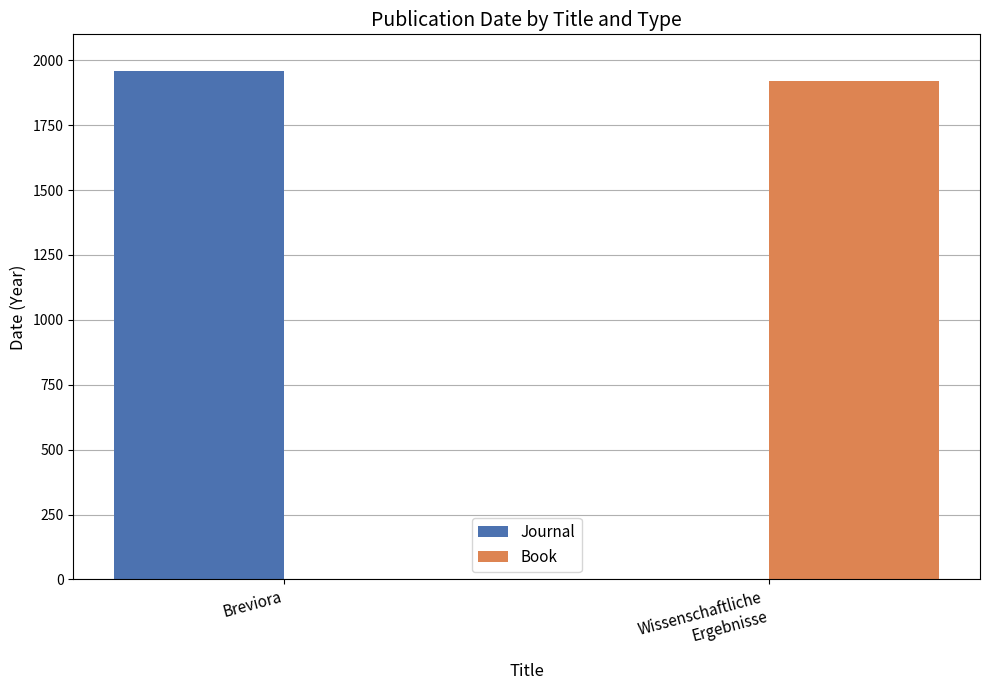

What is the total value across all series at Wissenschaftliche
Ergebnisse?

1919